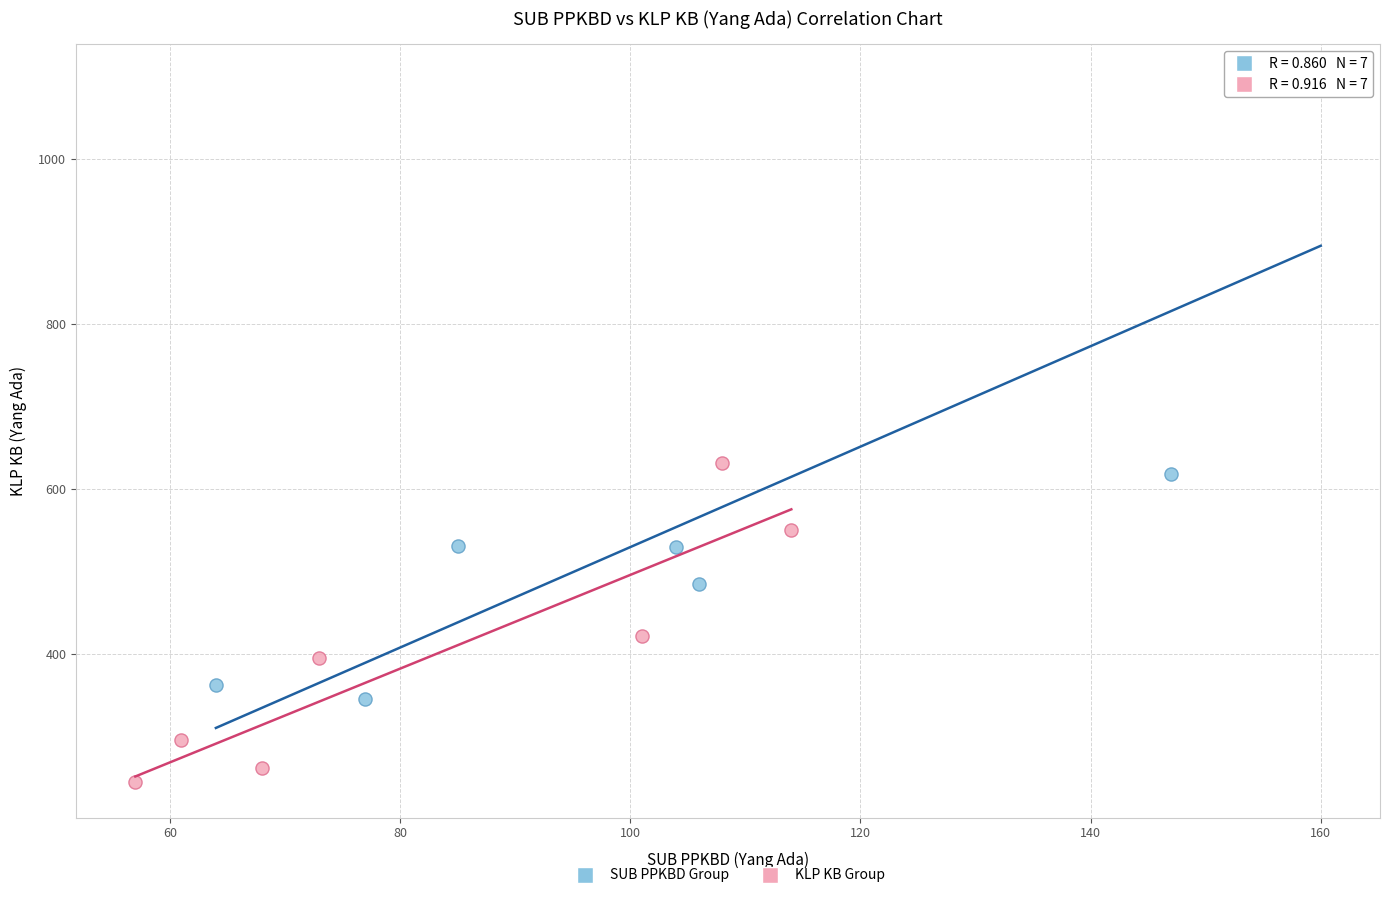

Which series has the widest spread of Y values?

SUB PPKBD Group